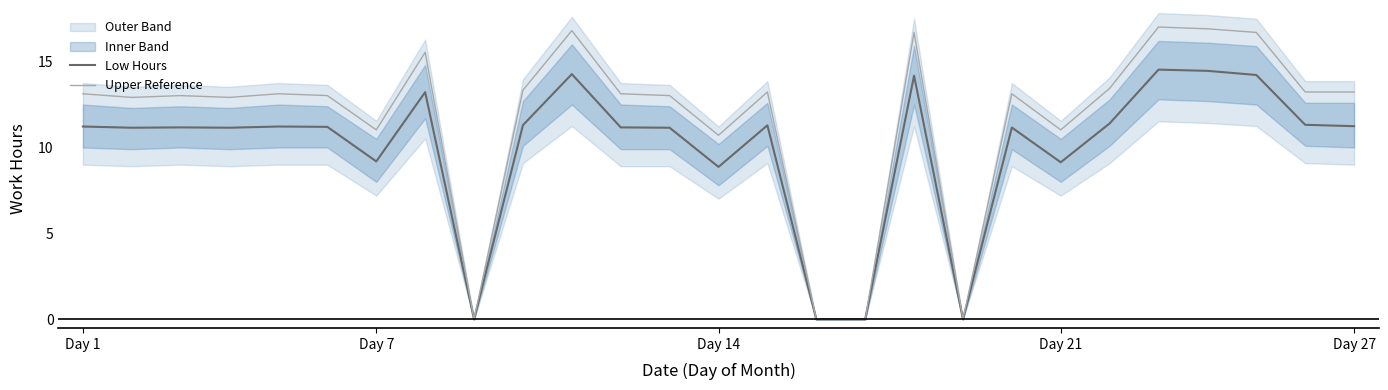

Reading left to right, list all the values displayed in this chart.

Low Hours: 11.2	11.2	11.2	11.2	11.2	11.2	9.2	13.2	0.0	11.3	14.3	11.2	11.2	8.9	11.3	0.0	0.0	14.2	0.0	11.2	9.1	11.4	14.5	14.5	14.2	11.3	11.2
Upper Reference: 13.1	12.9	13.0	12.9	13.1	13.0	11.0	15.5	0.0	13.3	16.8	13.1	13.0	10.7	13.2	0.0	0.0	16.7	0.0	13.1	11.0	13.4	17.0	16.9	16.7	13.2	13.2